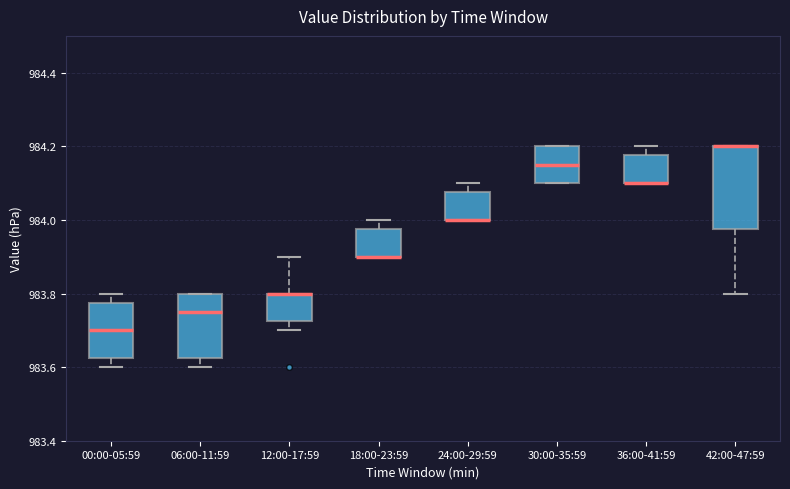

Reading left to right, read every box against the y-axis: the position of its median line, the range the box covers, and the ends of its whiskers. The values are not printed on the chart, so give them approximately, as read against the axis.

00:00-05:59: median 983.70, box 983.62 to 983.78, whiskers 983.60 to 983.80
06:00-11:59: median 983.76, box 983.62 to 983.80, whiskers 983.60 to 983.80
12:00-17:59: median 983.80 (drawn on the box's upper edge), box 983.72 to 983.80, whiskers 983.70 to 983.90
18:00-23:59: median 983.90 (drawn on the box's lower edge), box 983.90 to 983.98, whiskers 983.90 to 984.00
24:00-29:59: median 984.00 (drawn on the box's lower edge), box 984.00 to 984.08, whiskers 984.00 to 984.10
30:00-35:59: median 984.16, box 984.10 to 984.20, whiskers 984.10 to 984.20
36:00-41:59: median 984.10 (drawn on the box's lower edge), box 984.10 to 984.18, whiskers 984.10 to 984.20
42:00-47:59: median 984.20 (drawn on the box's upper edge), box 983.98 to 984.20, whiskers 983.80 to 984.20